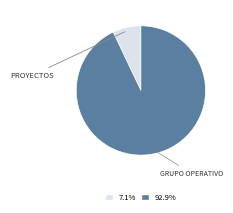

Is there any slice that represents more than half of the pie?

Yes